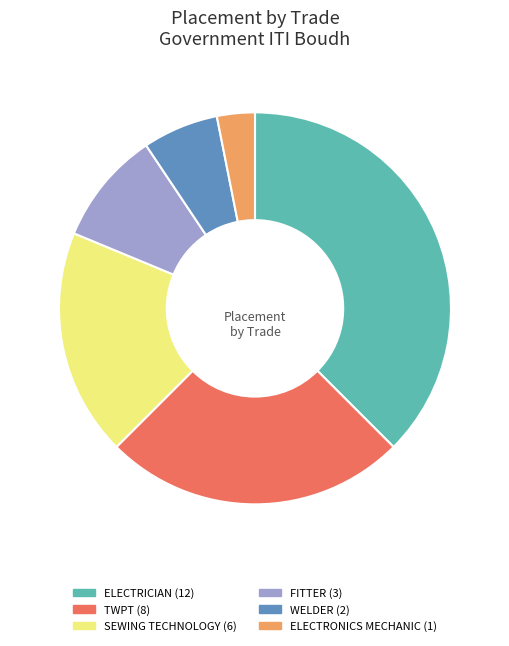

The FITTER slice represents 9% of the pie. True or false?

True